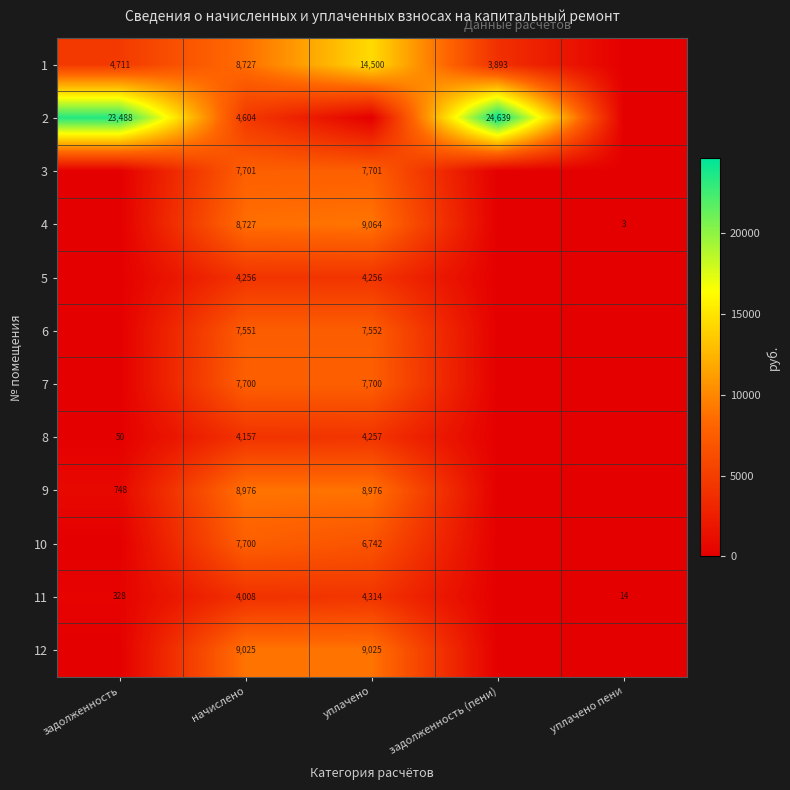

The 9 series shows 8976 at начислено. True or false?

True